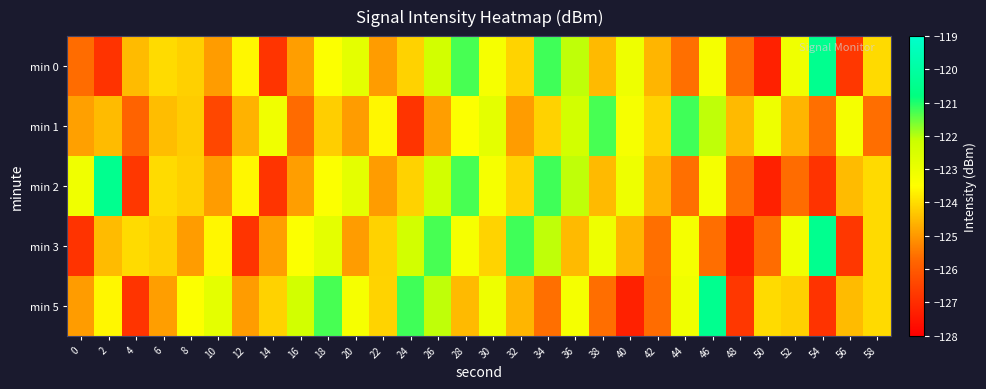

Reading left to right, list all the values displayed in this chart.

min 0: 0=-125.7	2=-126.9	4=-124.5	6=-124.0	8=-124.2	10=-125.0	12=-123.6	14=-126.8	16=-124.9	18=-123.4	20=-122.8	22=-125.0	24=-124.2	26=-122.3	28=-121.3	30=-123.3	32=-124.1	34=-121.2	36=-122.1	38=-124.5	40=-123.1	42=-124.6	44=-125.6	46=-123.3	48=-125.6	50=-127.3	52=-123.1	54=-120.4	56=-126.8	58=-124.0
min 1: 0=-124.9	2=-124.5	4=-125.8	6=-124.5	8=-124.2	10=-126.4	12=-124.6	14=-123.1	16=-125.7	18=-124.2	20=-125.0	22=-123.6	24=-126.8	26=-124.9	28=-123.4	30=-122.8	32=-125.0	34=-124.2	36=-122.3	38=-121.3	40=-123.3	42=-124.1	44=-121.2	46=-122.1	48=-124.5	50=-123.1	52=-124.6	54=-125.6	56=-123.3	58=-125.6
min 2: 0=-123.1	2=-120.4	4=-126.8	6=-124.0	8=-124.2	10=-125.0	12=-123.6	14=-126.8	16=-124.9	18=-123.4	20=-122.8	22=-125.0	24=-124.2	26=-122.3	28=-121.3	30=-123.3	32=-124.1	34=-121.2	36=-122.1	38=-124.5	40=-123.1	42=-124.6	44=-125.6	46=-123.3	48=-125.6	50=-127.3	52=-125.7	54=-126.9	56=-124.5	58=-124.0
min 3: 0=-126.9	2=-124.5	4=-124.0	6=-124.2	8=-125.0	10=-123.6	12=-126.8	14=-124.9	16=-123.4	18=-122.8	20=-125.0	22=-124.2	24=-122.3	26=-121.3	28=-123.3	30=-124.1	32=-121.2	34=-122.1	36=-124.5	38=-123.1	40=-124.6	42=-125.6	44=-123.3	46=-125.6	48=-127.3	50=-125.7	52=-123.1	54=-120.4	56=-126.8	58=-124.0
min 5: 0=-125.0	2=-123.6	4=-126.8	6=-124.9	8=-123.4	10=-122.8	12=-125.0	14=-124.2	16=-122.3	18=-121.3	20=-123.3	22=-124.1	24=-121.2	26=-122.1	28=-124.5	30=-123.1	32=-124.6	34=-125.6	36=-123.3	38=-125.6	40=-127.3	42=-125.7	44=-123.1	46=-120.4	48=-126.8	50=-124.0	52=-124.2	54=-126.9	56=-124.5	58=-124.0